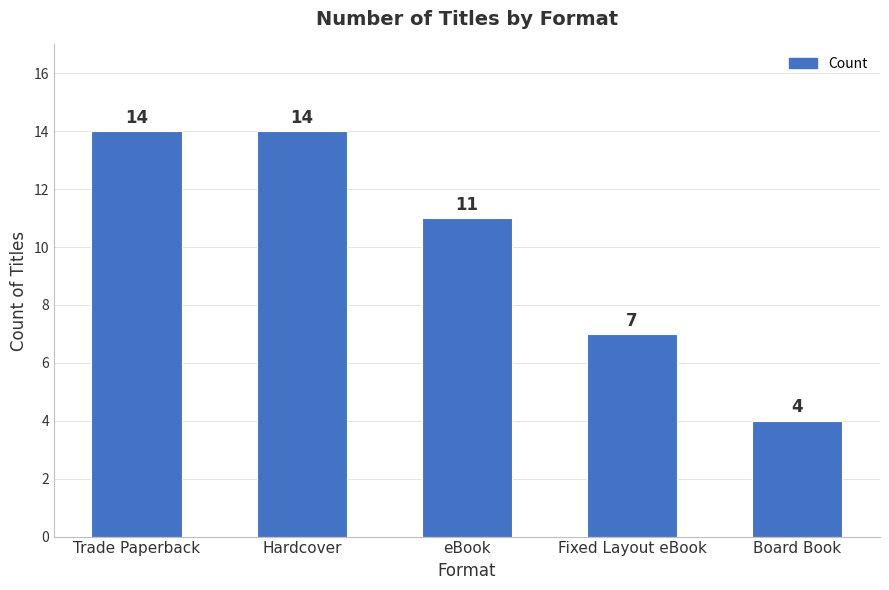

What is the label of the 1st bar from the right?

Board Book